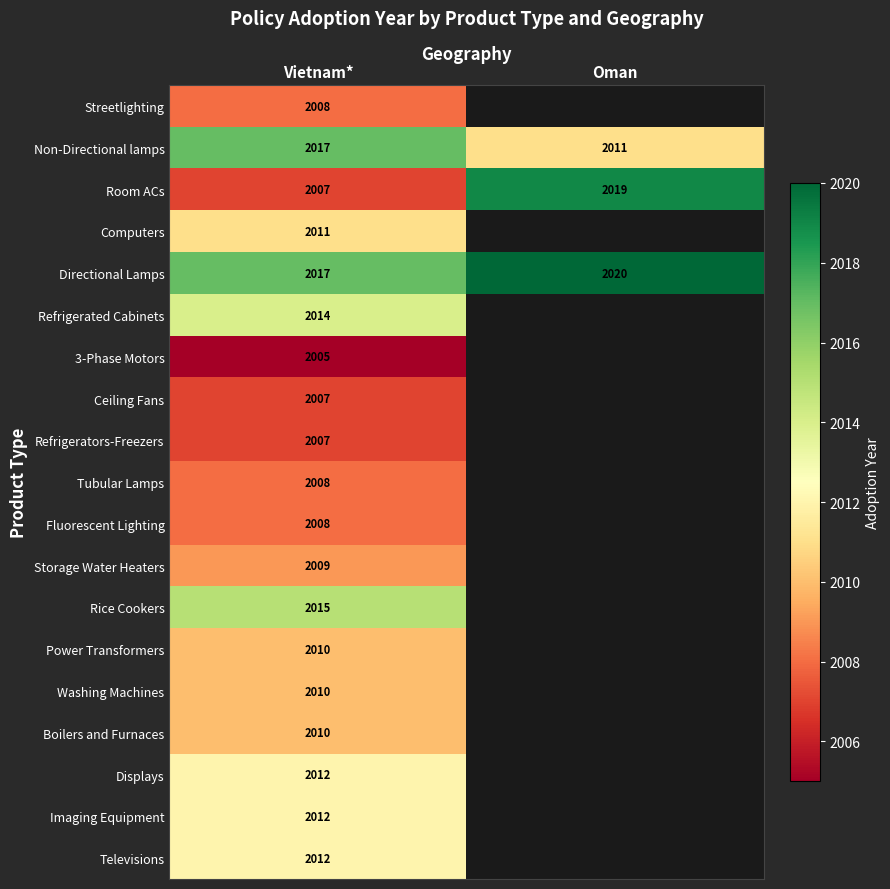

Rank the categories by Directional Lamps value from lowest to highest.

Vietnam*, Oman